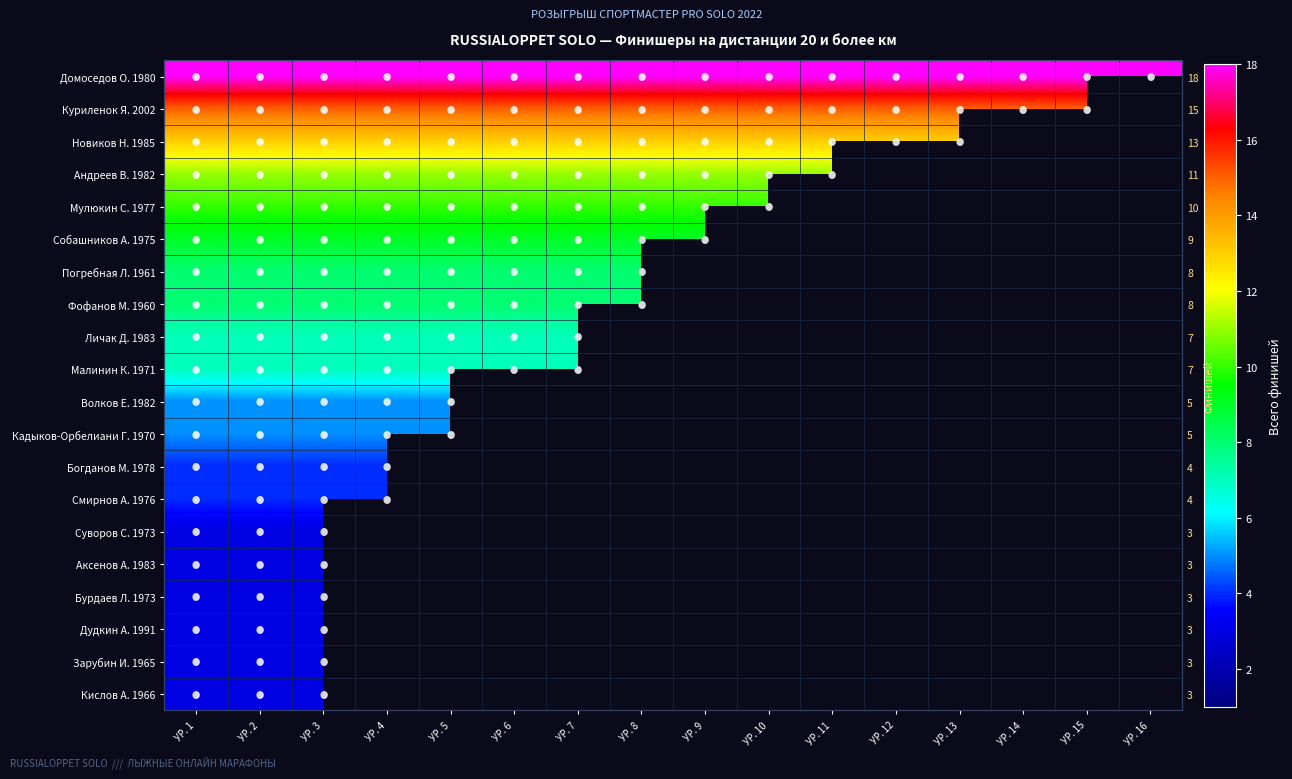

What is the greatest value displayed?

18